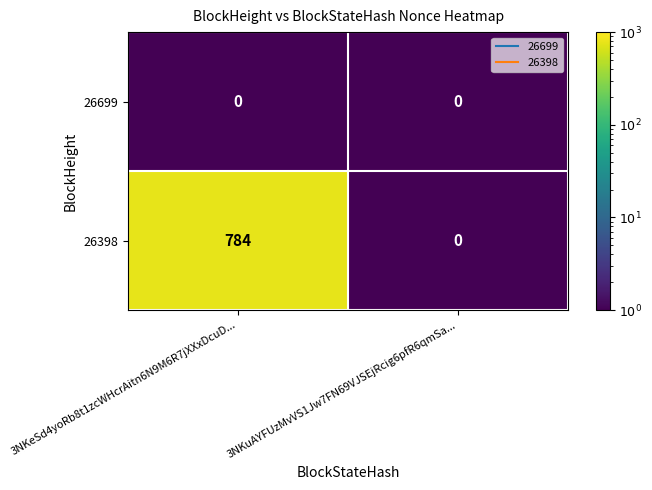

At 3NKeSd4yoRb8t1zcWHcrAitn6N9M6R7jXXxDcuD..., list the series in order from largest to smallest.

26398, 26699